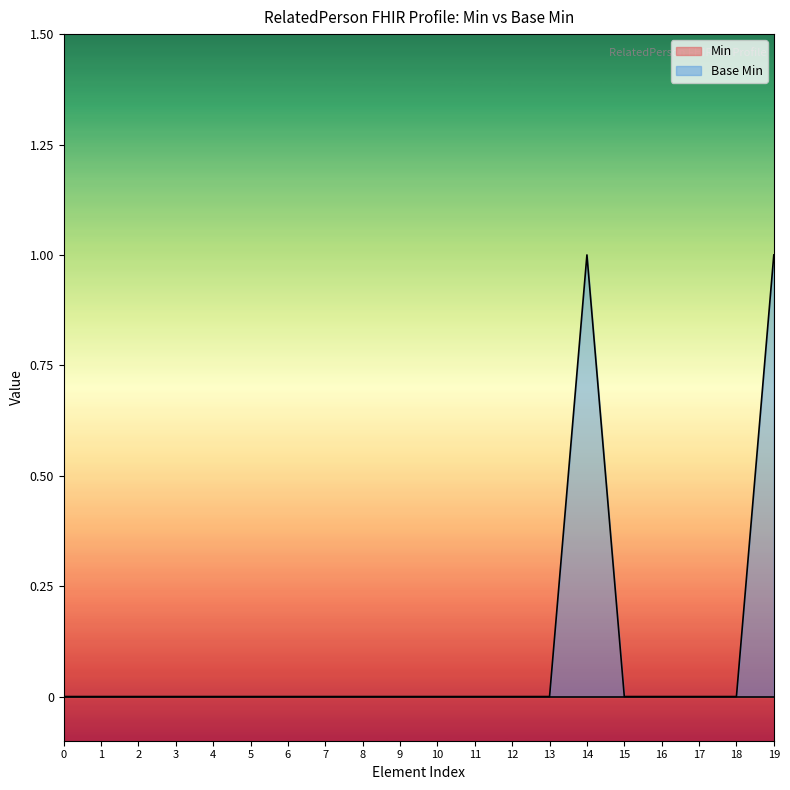

List the labels in order of value, largest first.

14, 19, 0, 1, 2, 3, 4, 5, 6, 7, 8, 9, 10, 11, 12, 13, 15, 16, 17, 18